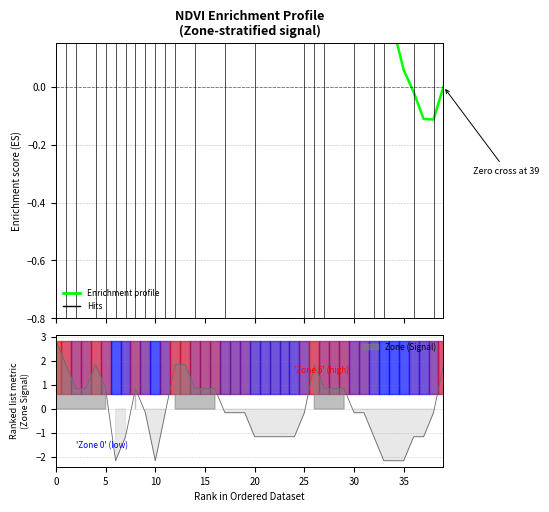

Which category has the highest value across all series?

17